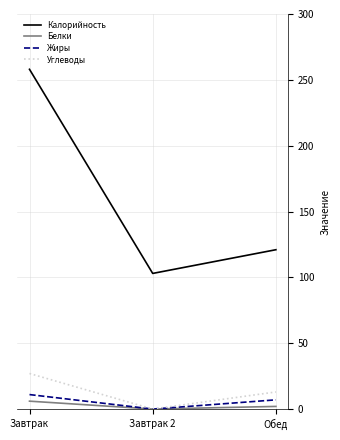

Which category has the highest value across all series?

Завтрак